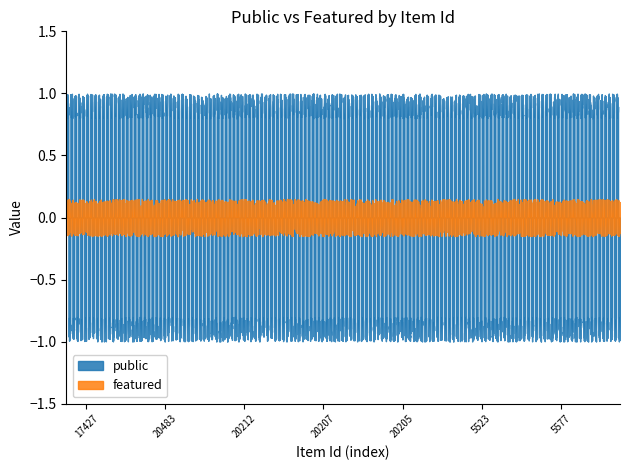

What are all the series names shown in the legend?

public, featured